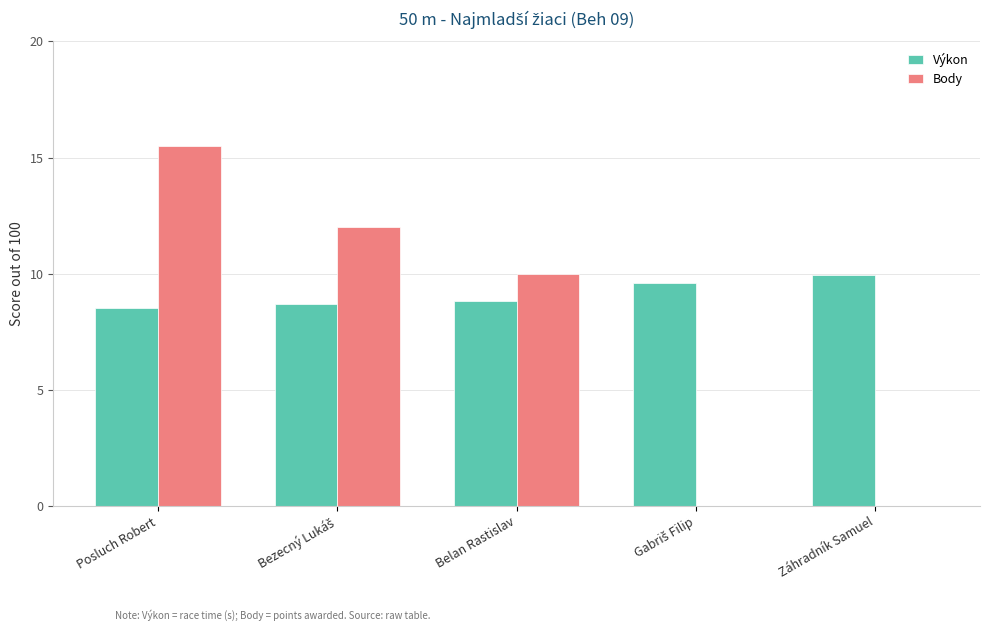

The value of Body at Posluch Robert is 20.7. True or false?

False